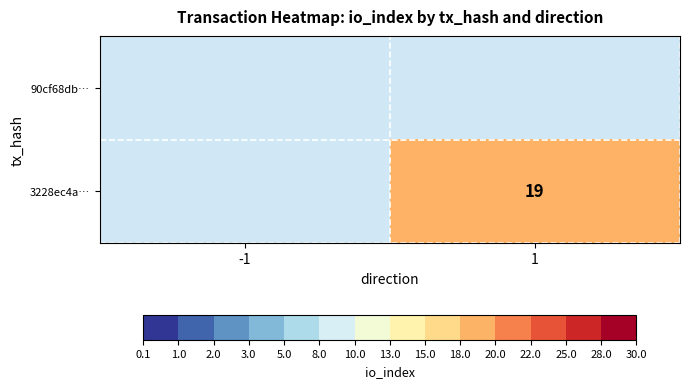

The 3228ec4a… series shows 6 at 1. True or false?

False